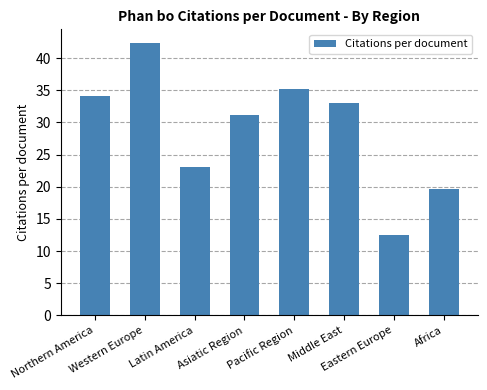

How many data points does each series have?

8